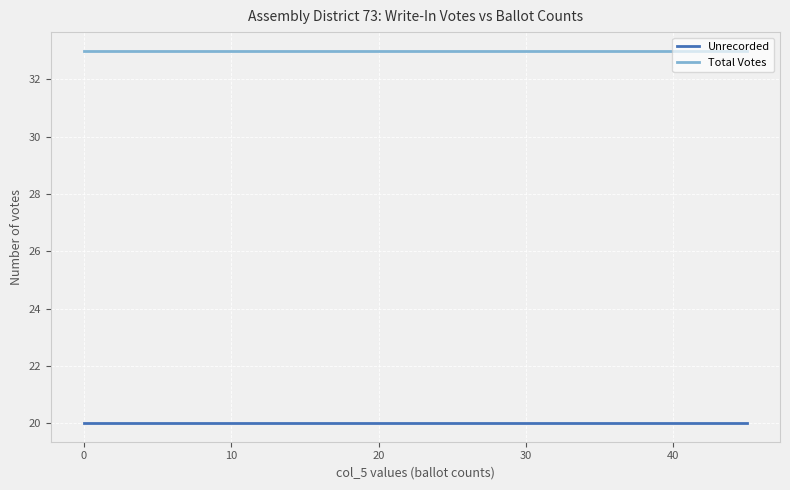

Which series has the largest total across all categories?

Total Votes